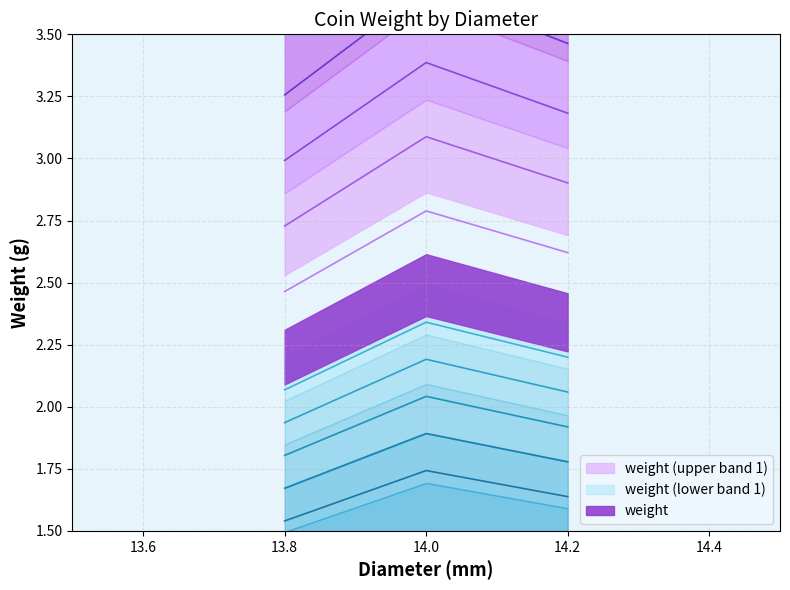

Is it true that the value at 14.2 is 3.2?

True